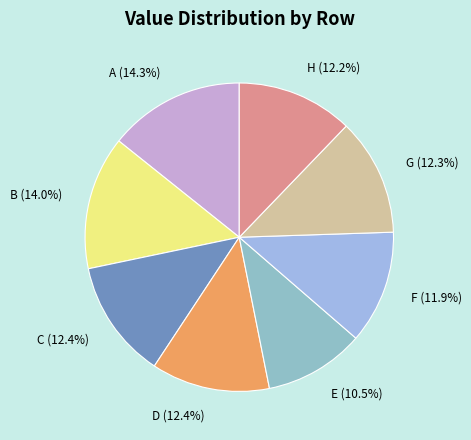

Which category has the smallest portion of the pie?

E